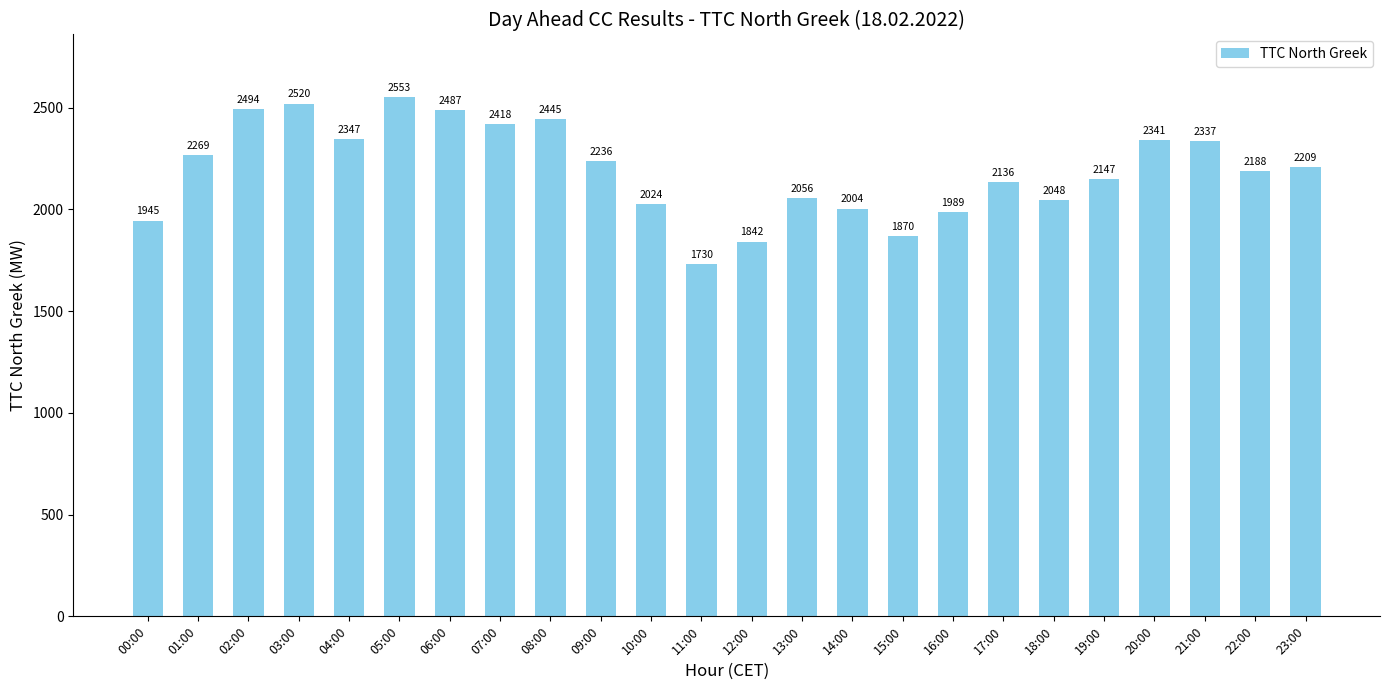

Where is the data nearest to the value 2141?

17:00